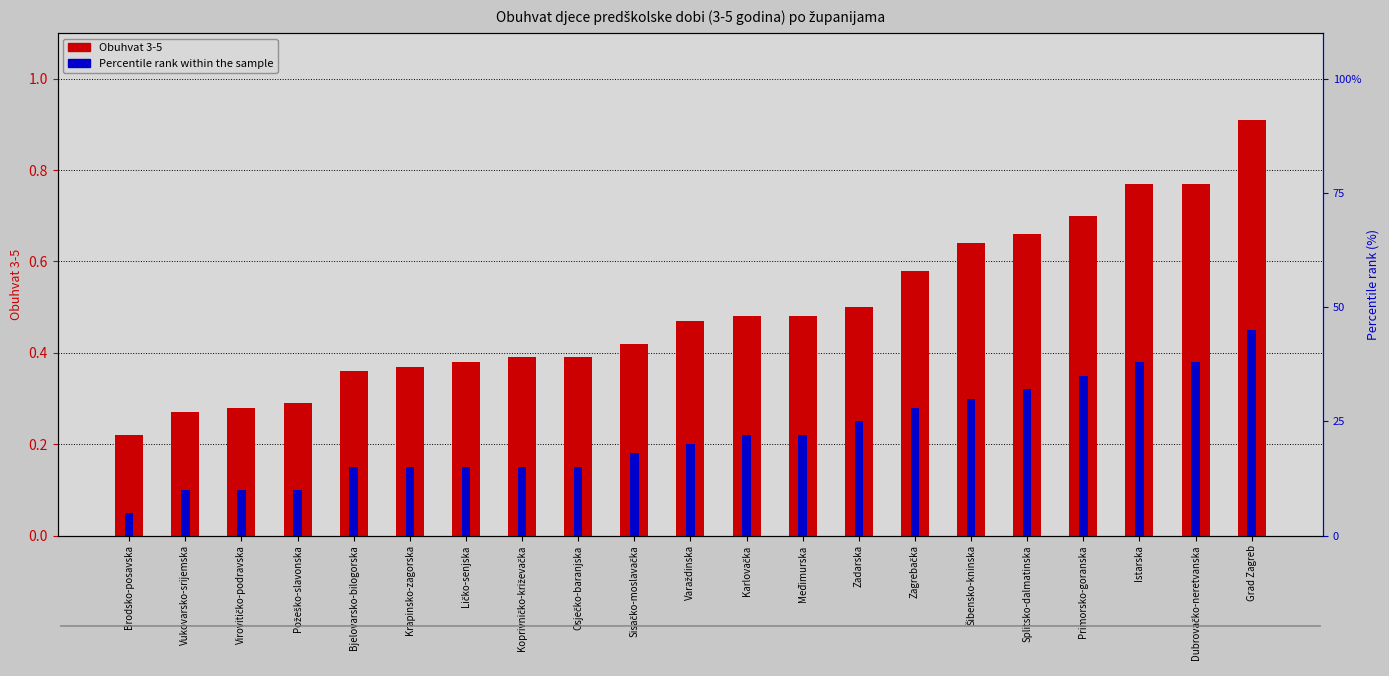

The value of Percentile rank within the sample at Vukovarsko-srijemska is 0.1. True or false?

True